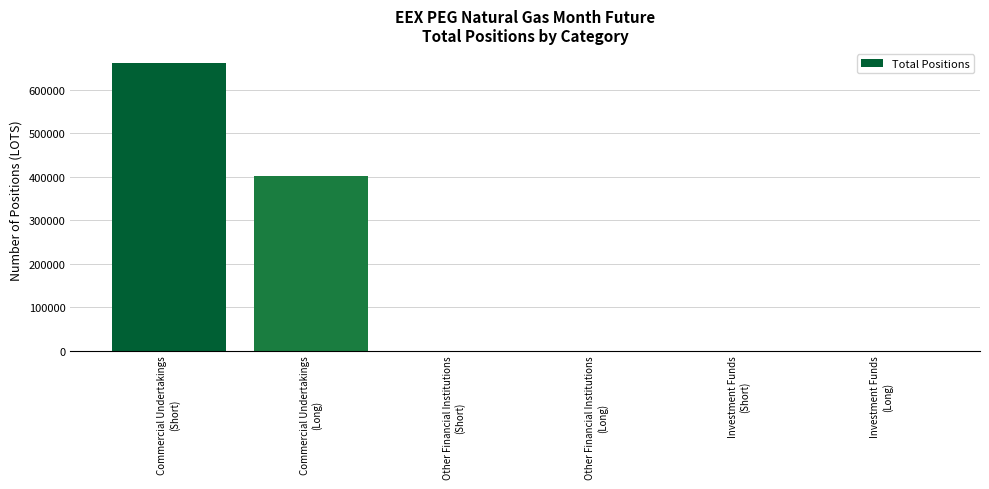

What is the maximum value shown in the chart?

661342